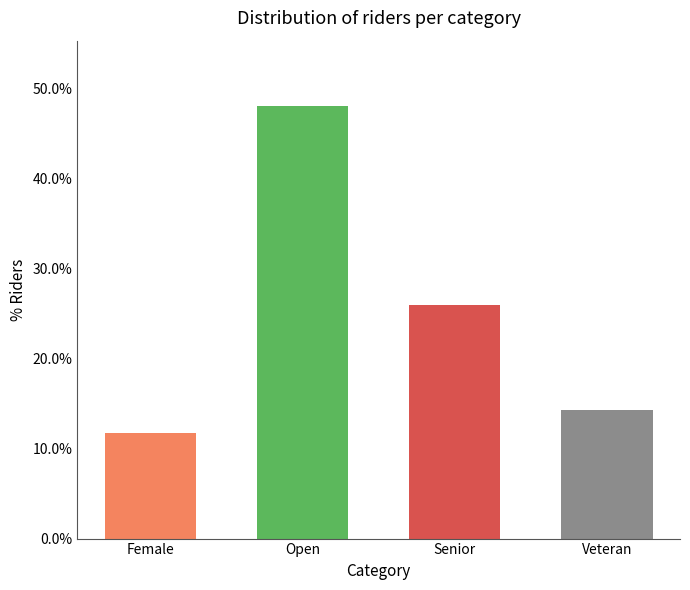

The chart shows a value of 17.1 at Female. True or false?

False